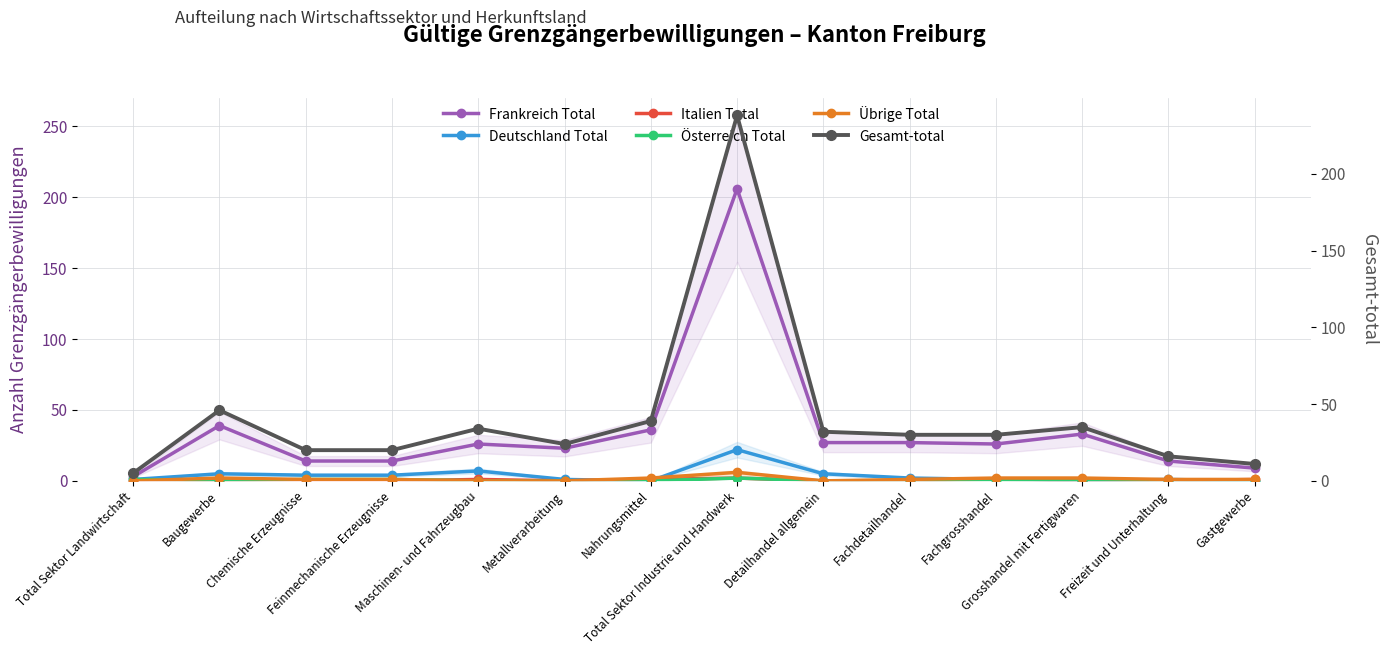

Which series has the widest spread of values?

Gesamt-total